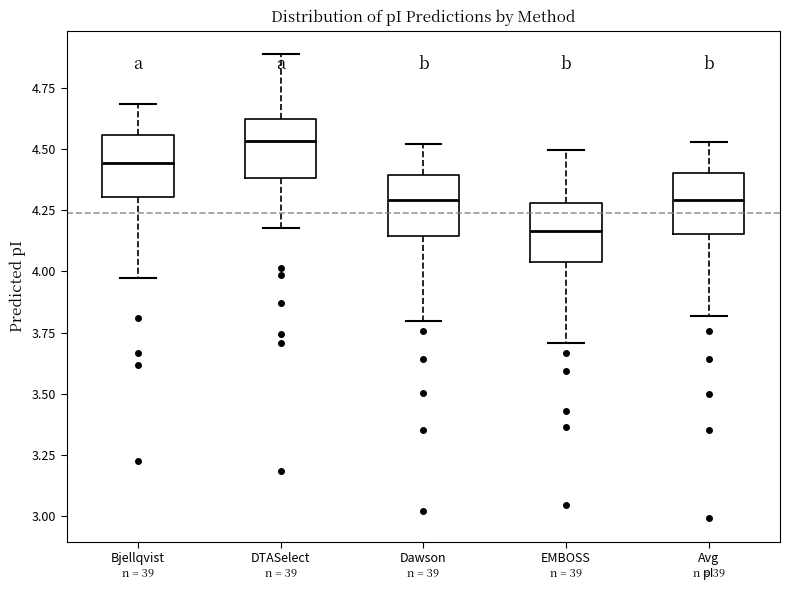

Which box has the highest median line?

DTASelect